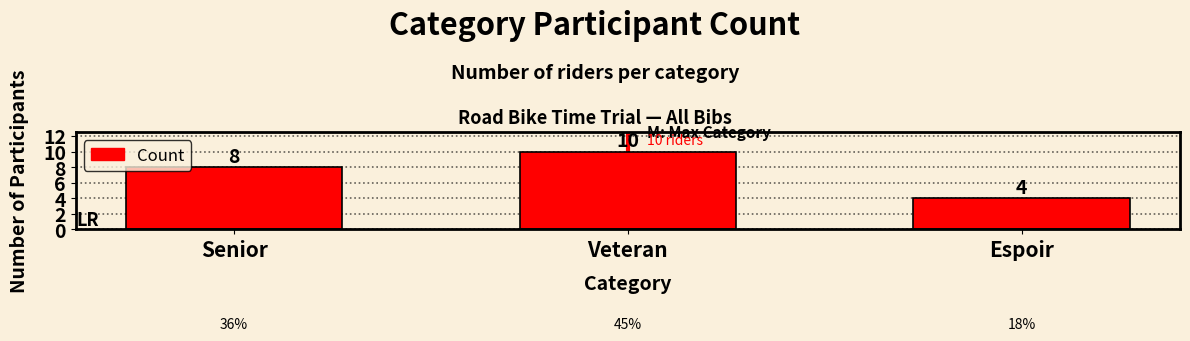

What is the greatest value displayed?

10